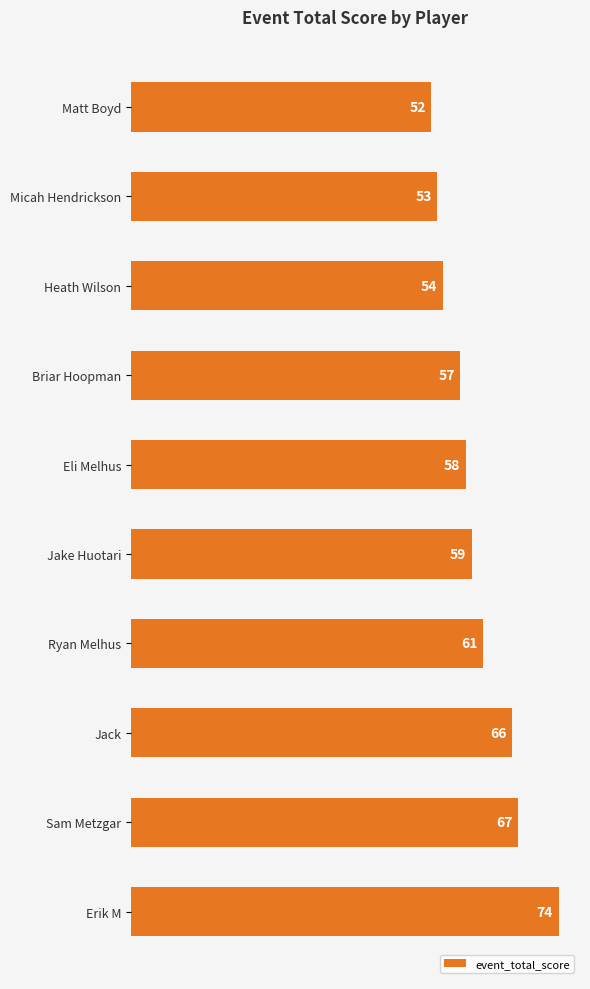

What is the label of the 8th bar from the bottom?

Heath Wilson